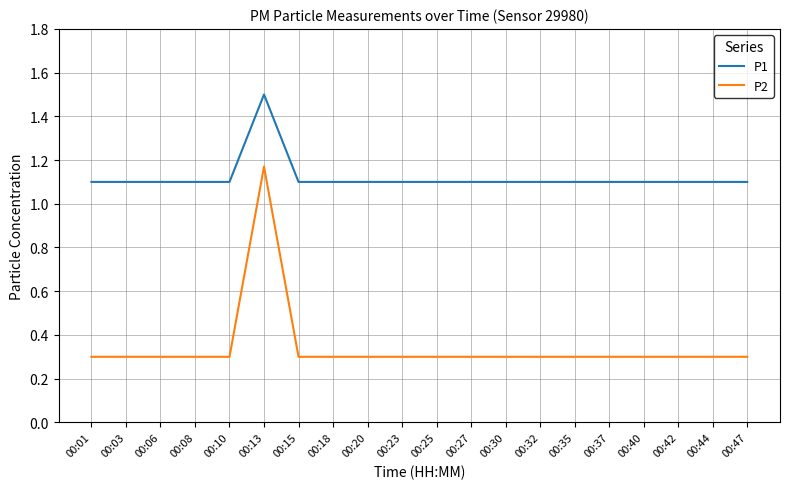

What is the smallest value displayed?

0.3